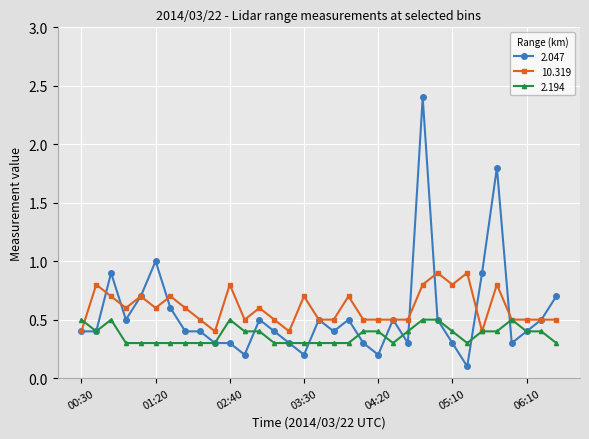

What is the value of the 2.047 point at the 6th from the left?

1.0